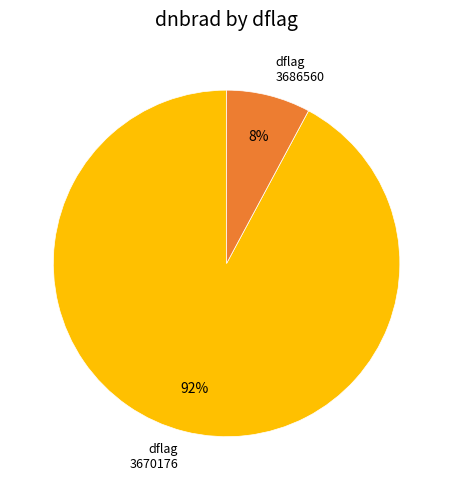

To the nearest percent, what percentage of the pie is dflag 3686560?

8%